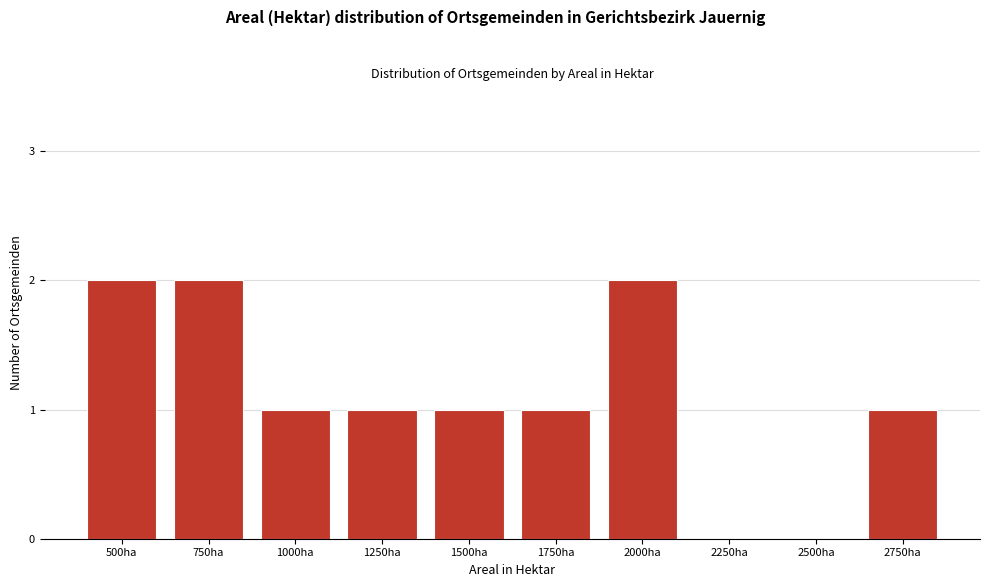

Reading left to right, transcribe all the data shown in this chart.

500ha=2	750ha=2	1000ha=1	1250ha=1	1500ha=1	1750ha=1	2000ha=2	2250ha=0	2500ha=0	2750ha=1